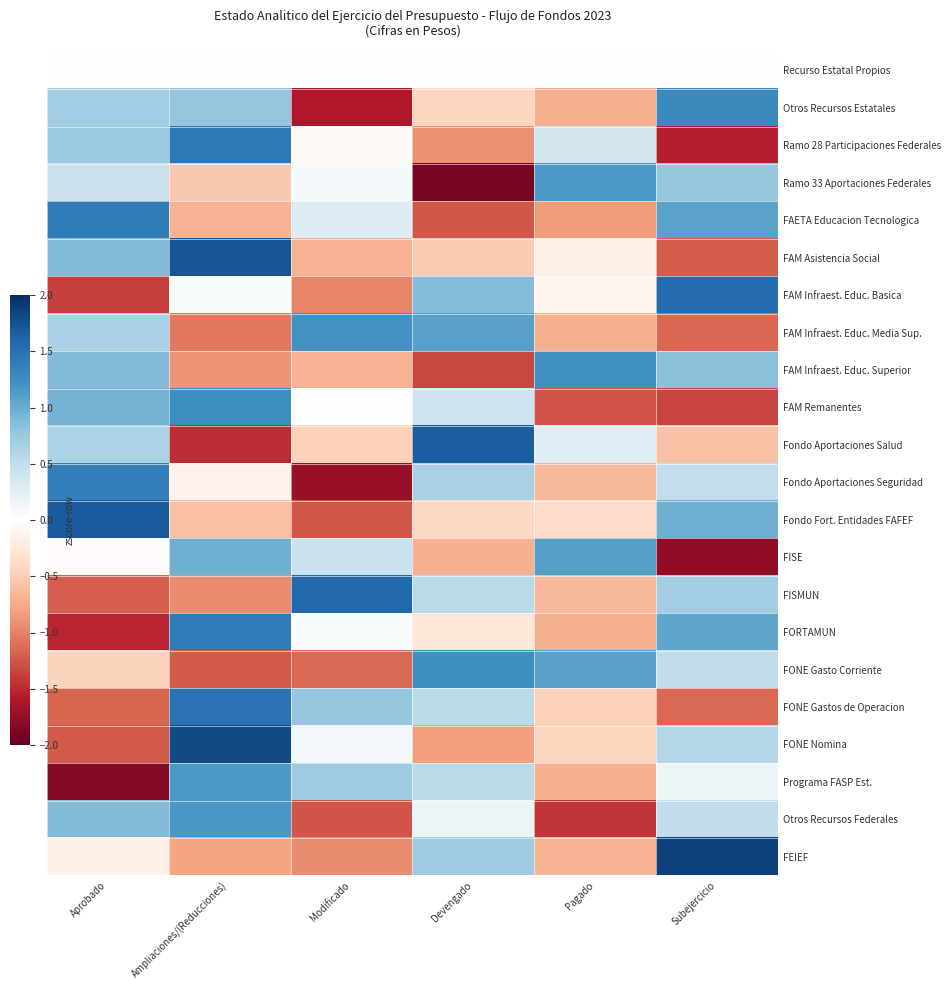

What is the smallest value displayed?

-1.9